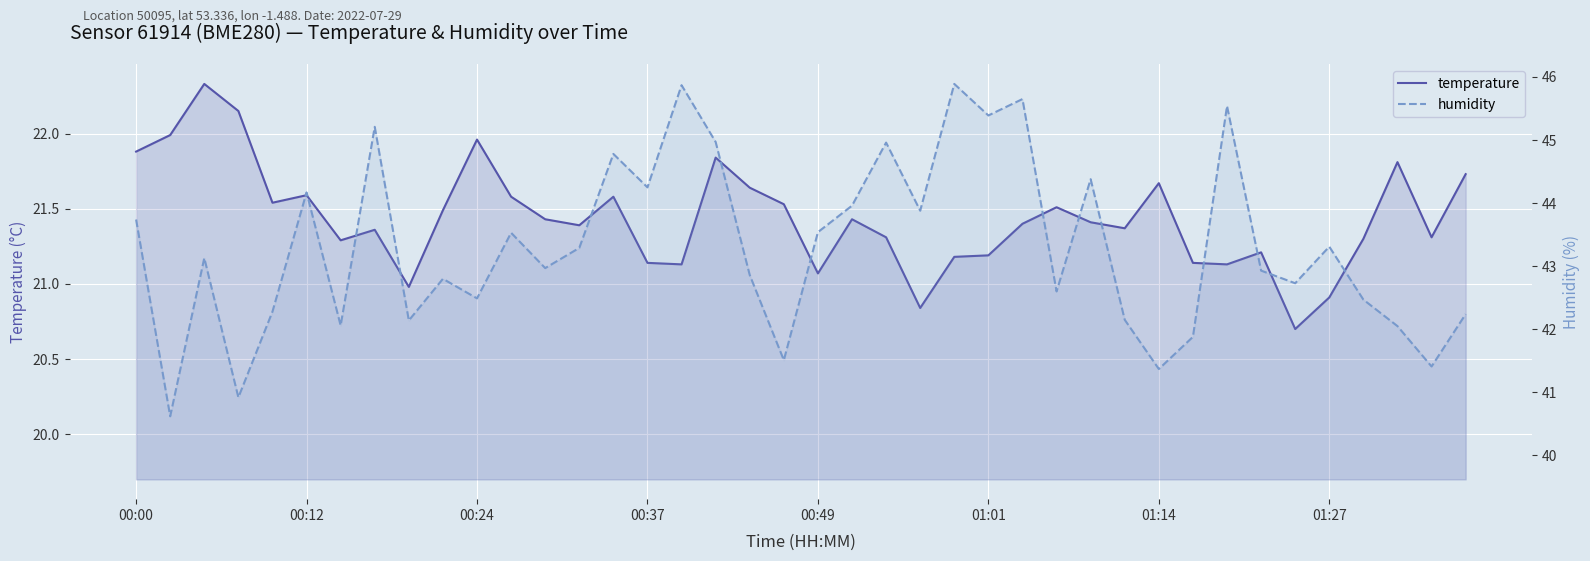

Is the value of humidity at 32 greater than the value of temperature at 12?

Yes